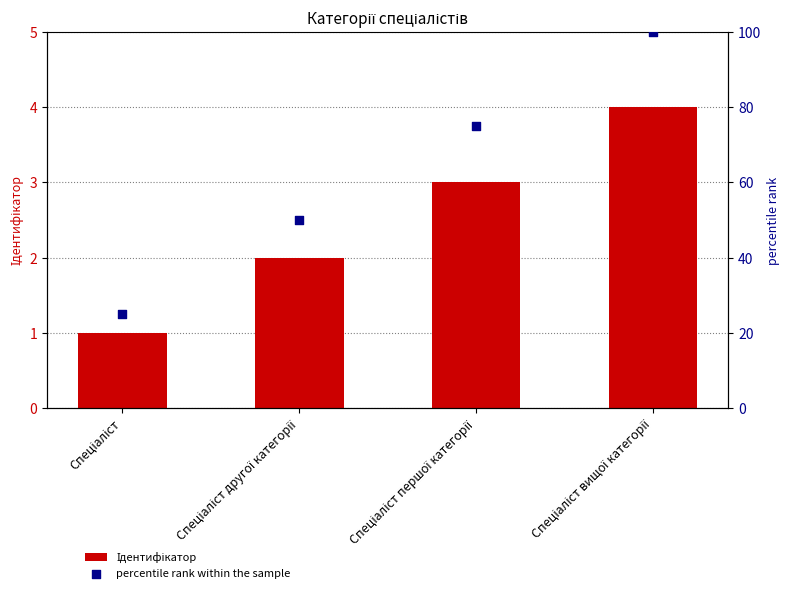

At which category is the sum across all series the highest?

Спеціаліст вищої категорії